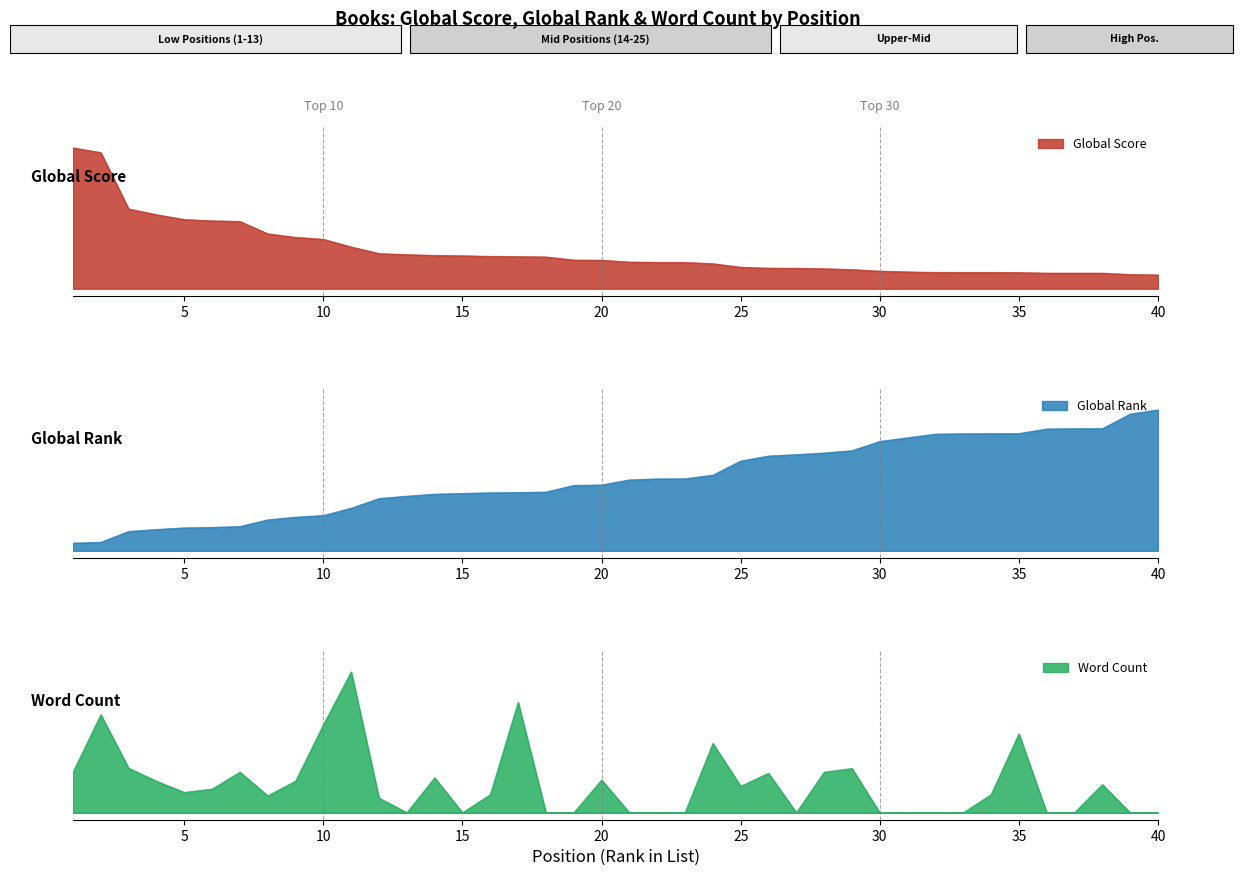

Rank the series at 34 from lowest to highest value.

Global Score, Word Count, Global Rank